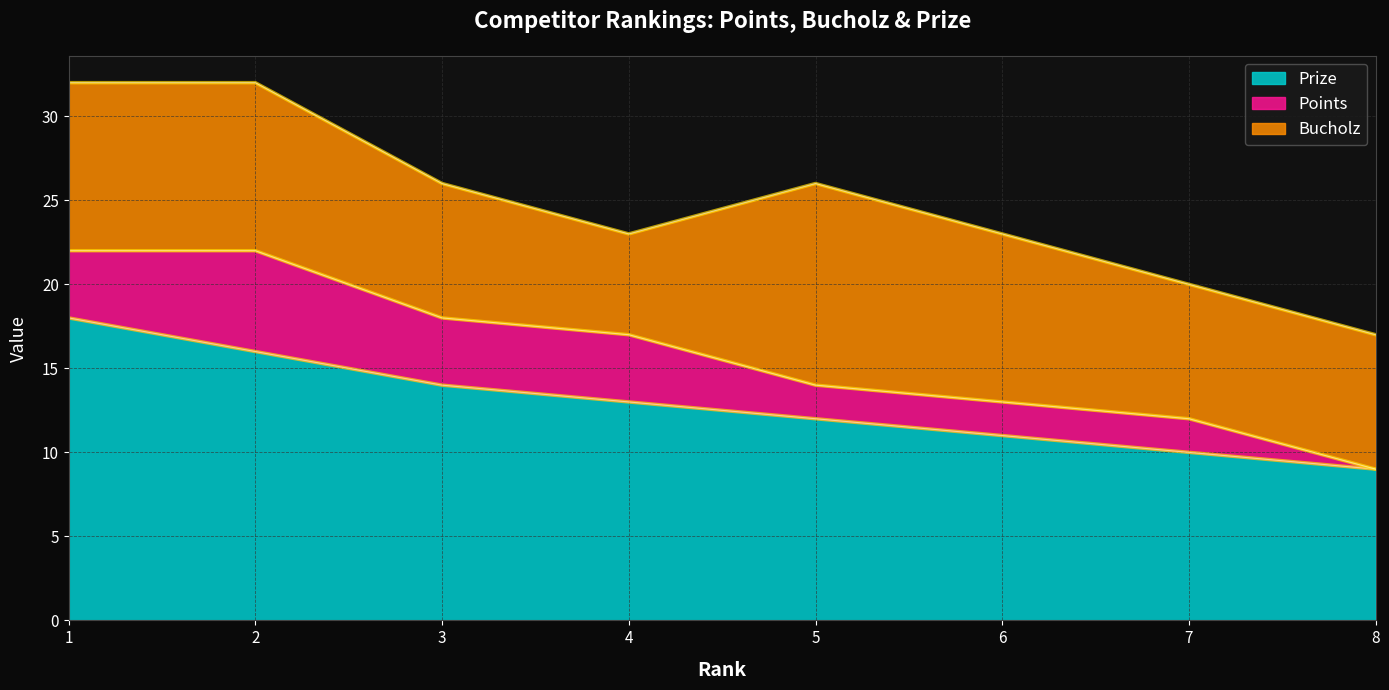

At which category is the sum across all series the highest?

1